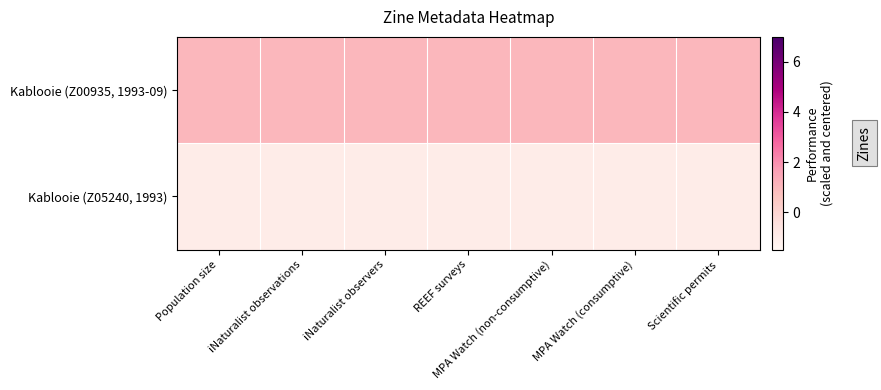

Reading right to left, what are all the values shown in this chart?

Kablooie (Z00935, 1993-09): Scientific permits=1	MPA Watch (consumptive)=1	MPA Watch (non-consumptive)=1	REEF surveys=1	iNaturalist observers=1	iNaturalist observations=1	Population size=1
Kablooie (Z05240, 1993): Scientific permits=-1	MPA Watch (consumptive)=-1	MPA Watch (non-consumptive)=-1	REEF surveys=-1	iNaturalist observers=-1	iNaturalist observations=-1	Population size=-1